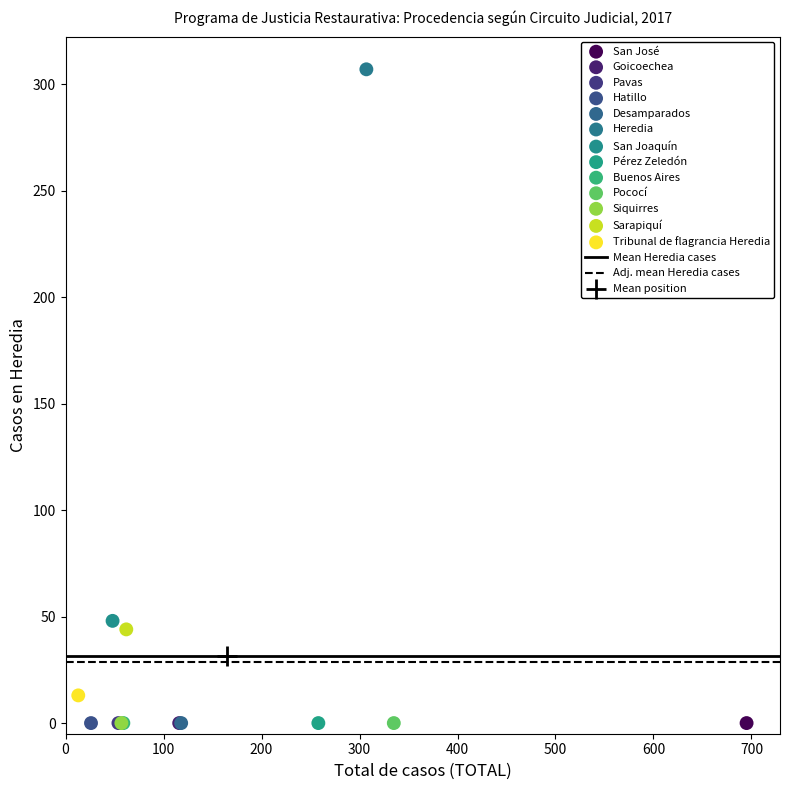

Which series contains the highest Y value?

Heredia